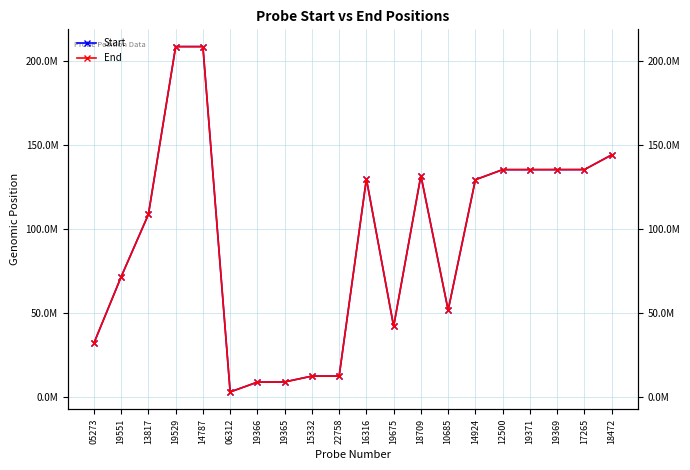

What are all the series names shown in the legend?

Start, End